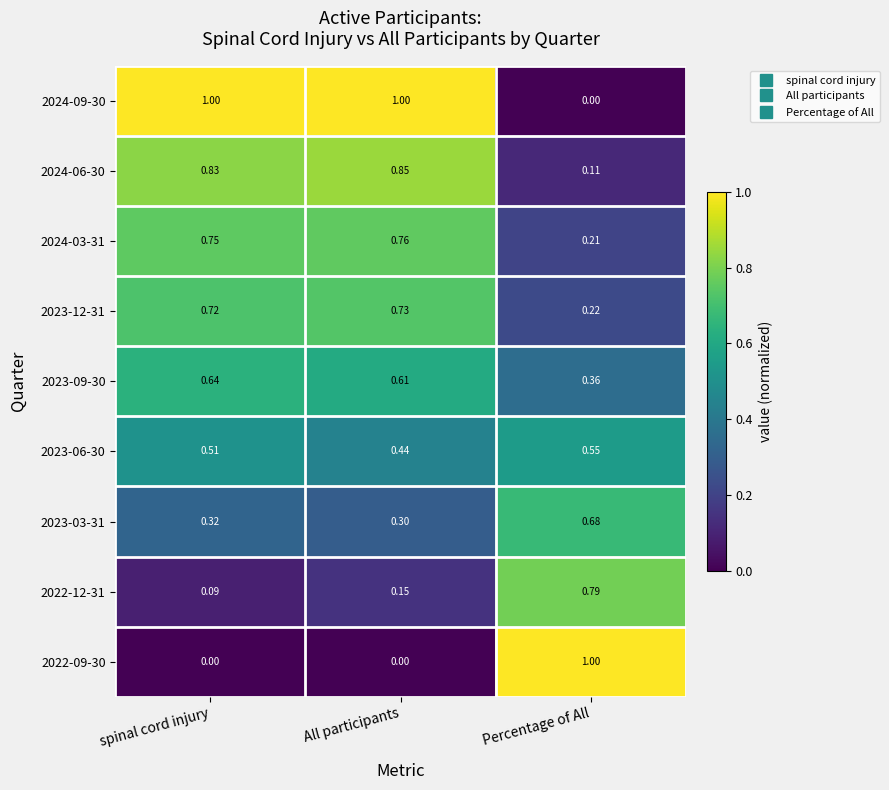

Which series changed the most between spinal cord injury and All participants?

2023-06-30